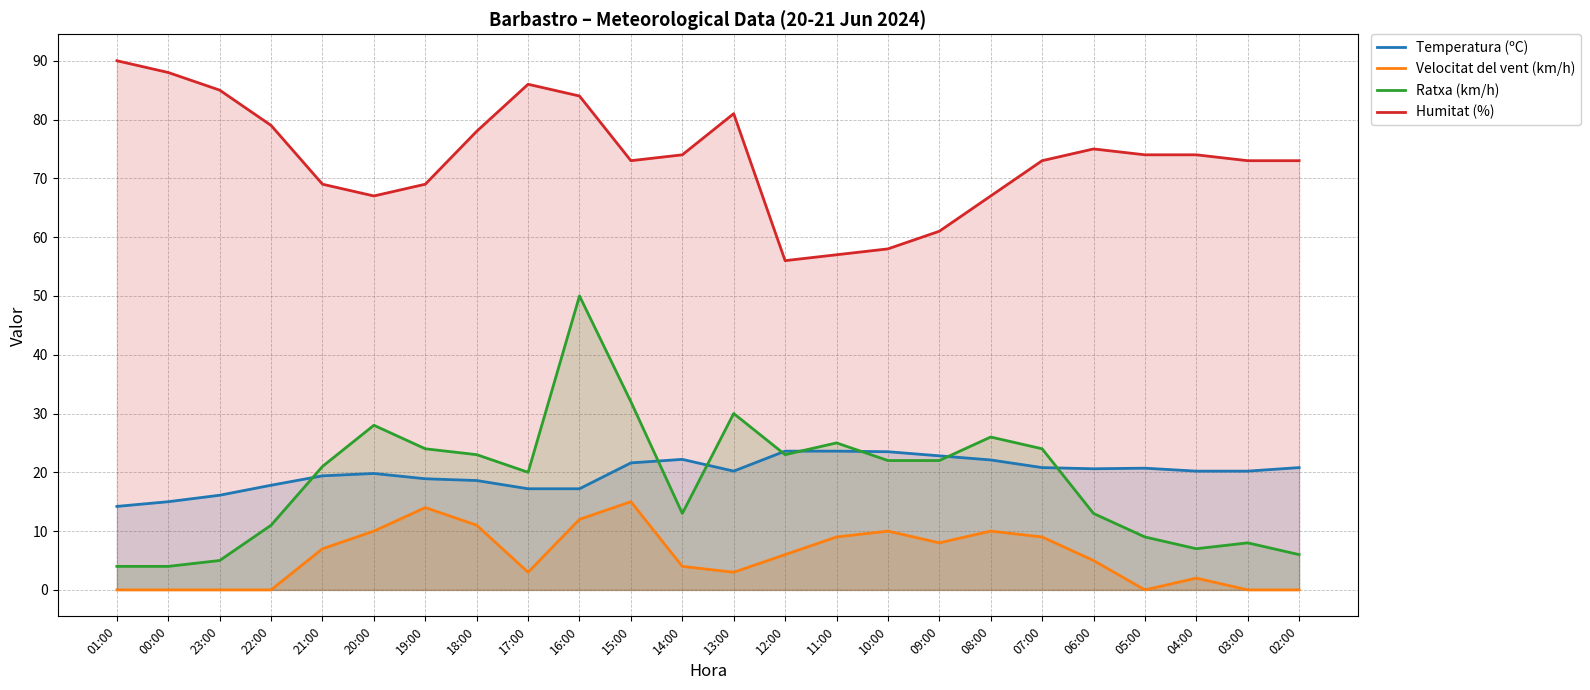

True or false: Velocitat del vent (km/h) and Temperatura (ºC) intersect in this chart.

False